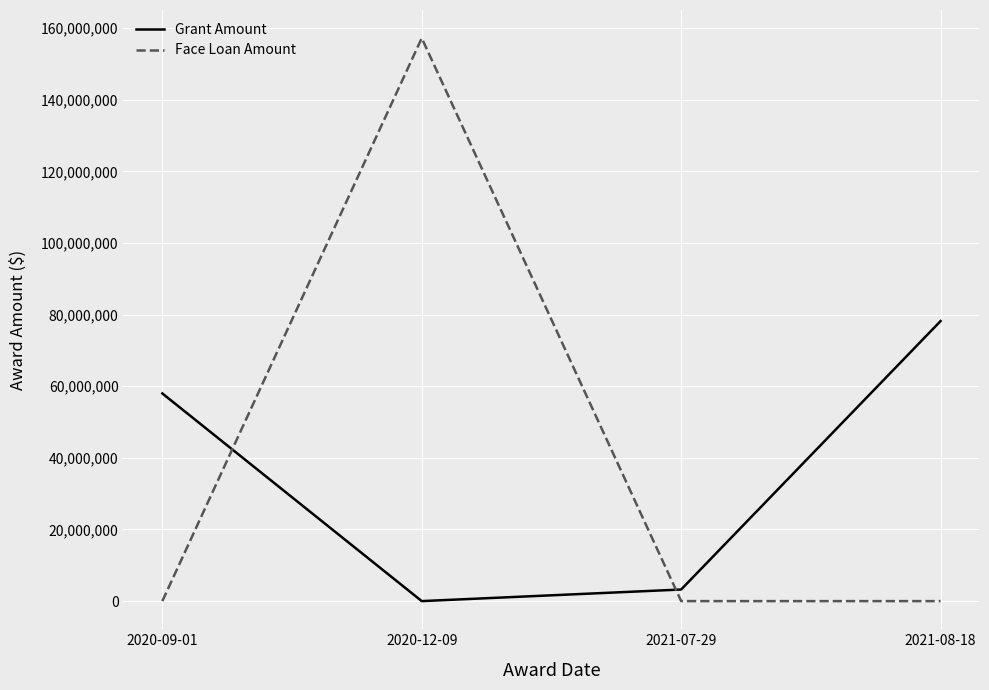

True or false: Grant Amount and Face Loan Amount intersect in this chart.

True